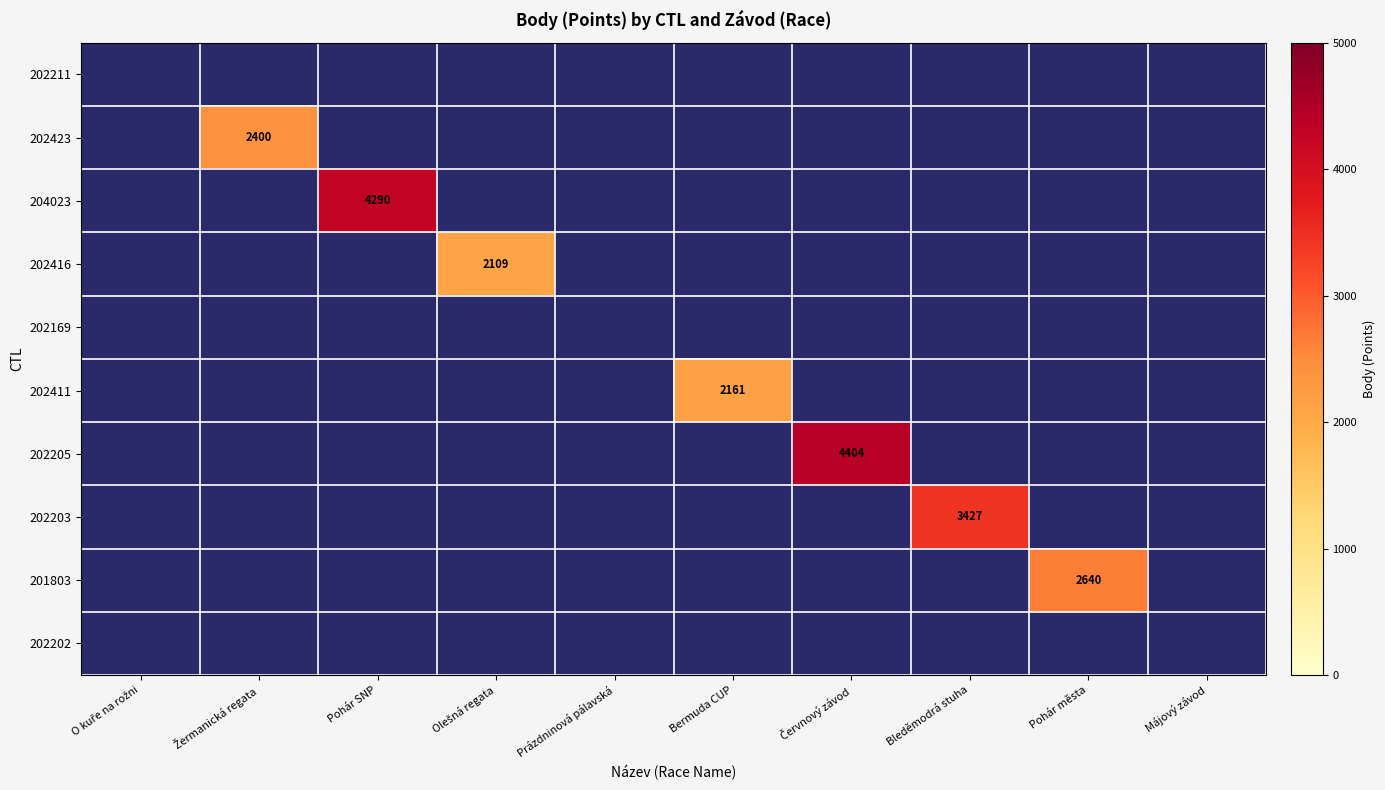

What is the smallest value displayed?

2109.0